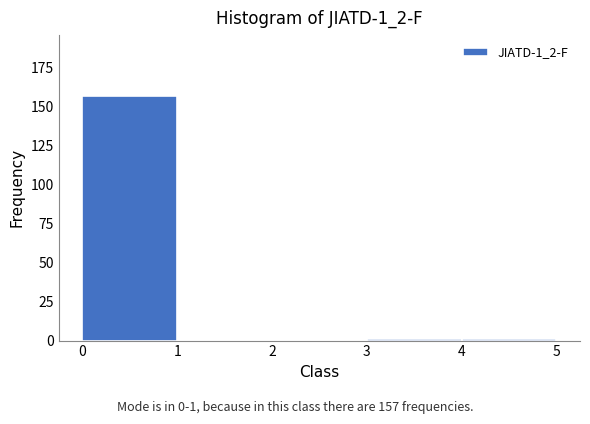

Over which range of the x-axis is the bar tallest?

0 to 1